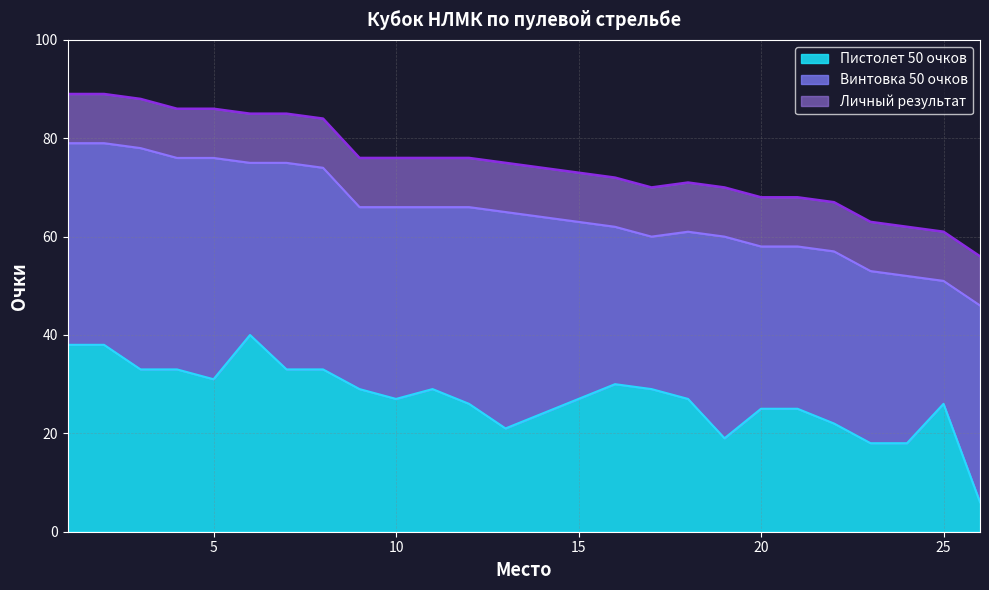

True or false: Личный результат and Пистолет 50 очков intersect in this chart.

False